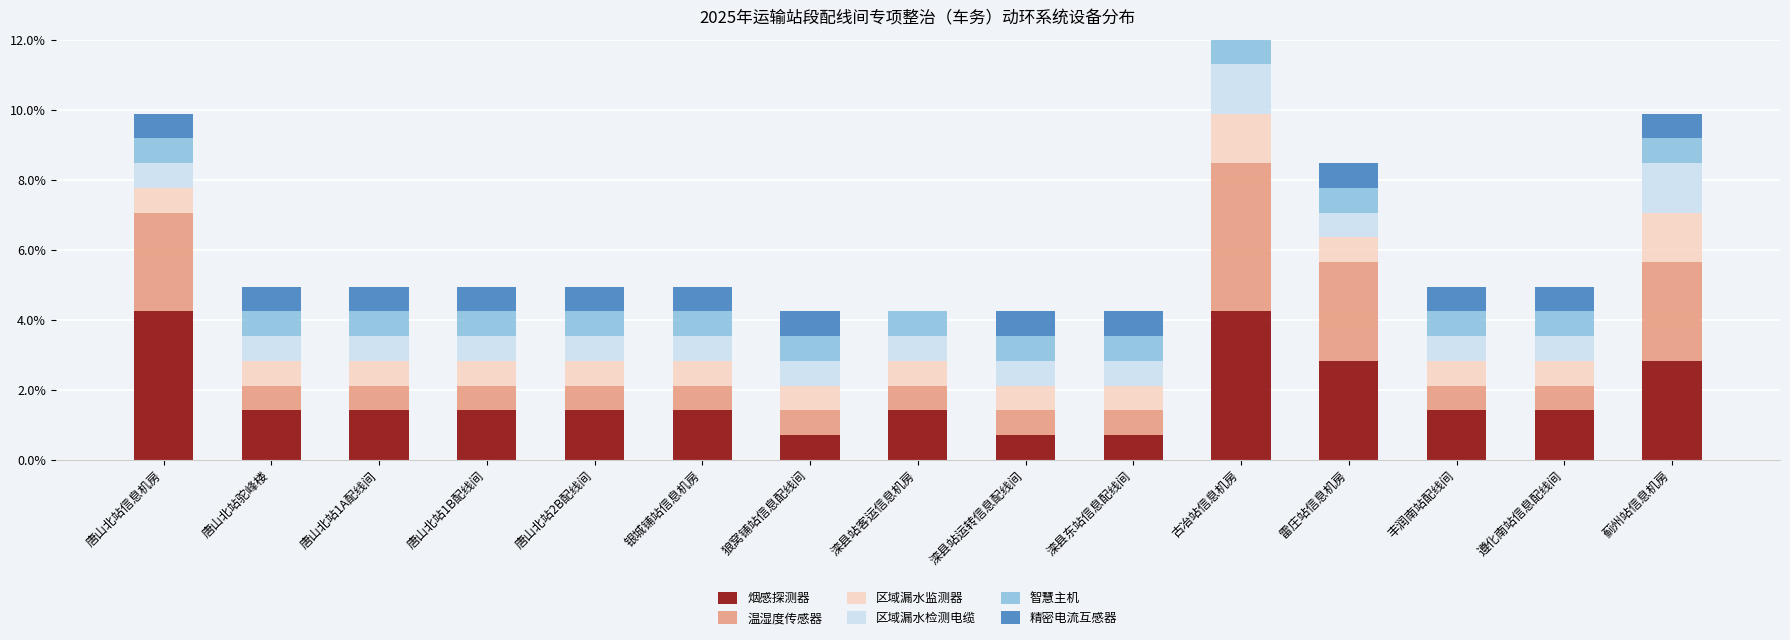

Are the bars grouped side by side (vs. stacked)?

No